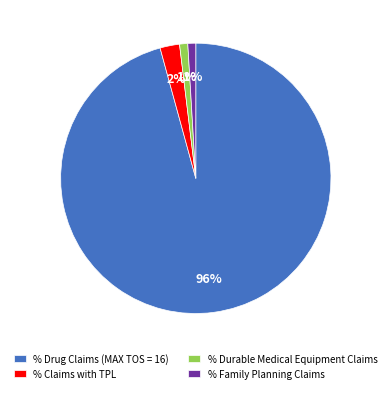

Approximately how many times larger is the value at % Family Planning Claims compared to % Durable Medical Equipment Claims?

1.0